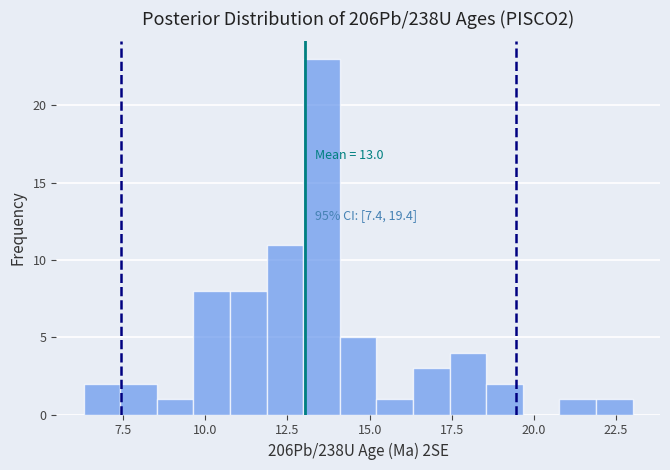

Read against the x-axis, roughly where is the centre of the tallest bar?

13.5